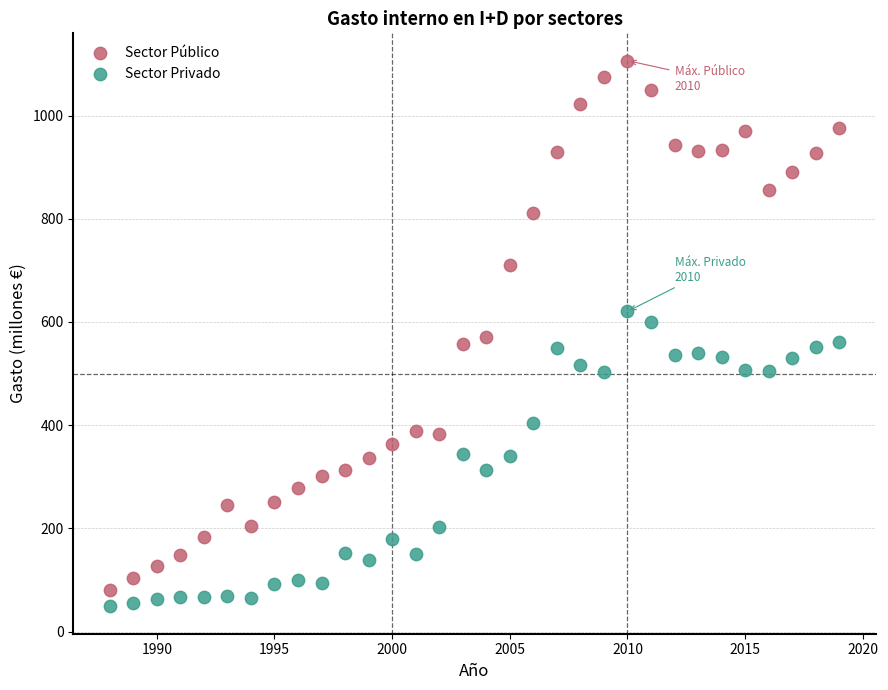

Which series reaches the minimum Y coordinate?

Sector Privado